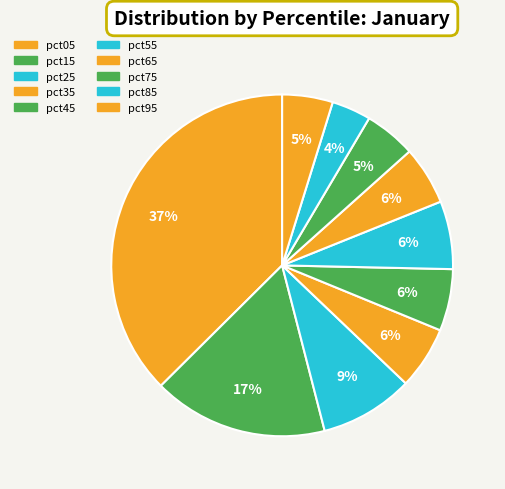

How many slices are in this pie chart?

10